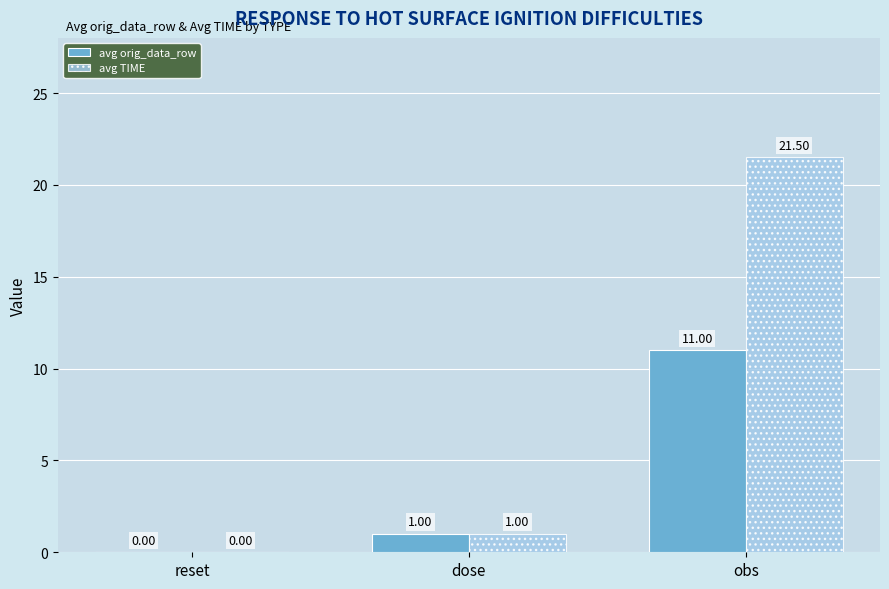

Which series has the largest total across all categories?

avg TIME